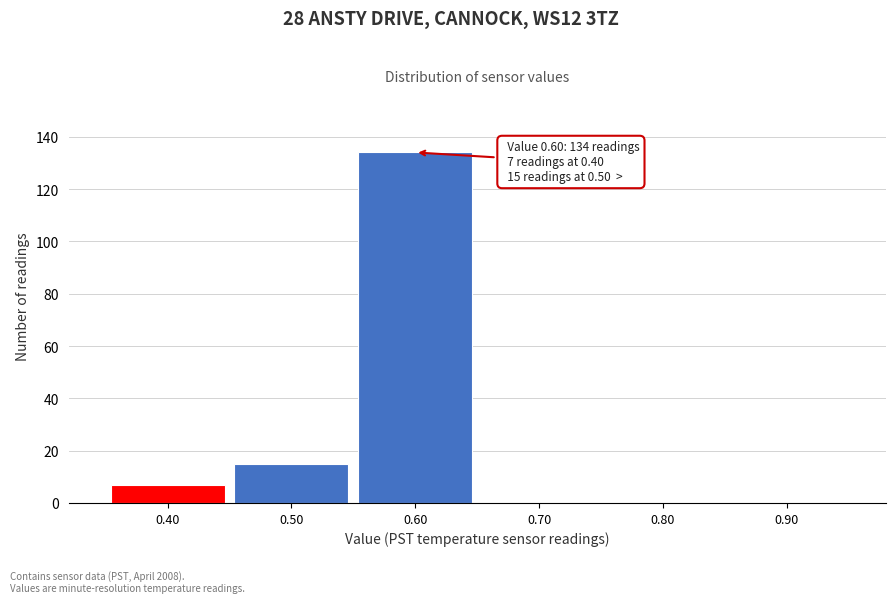

Which range on the x-axis has the tallest bar?

0.55 to 0.65